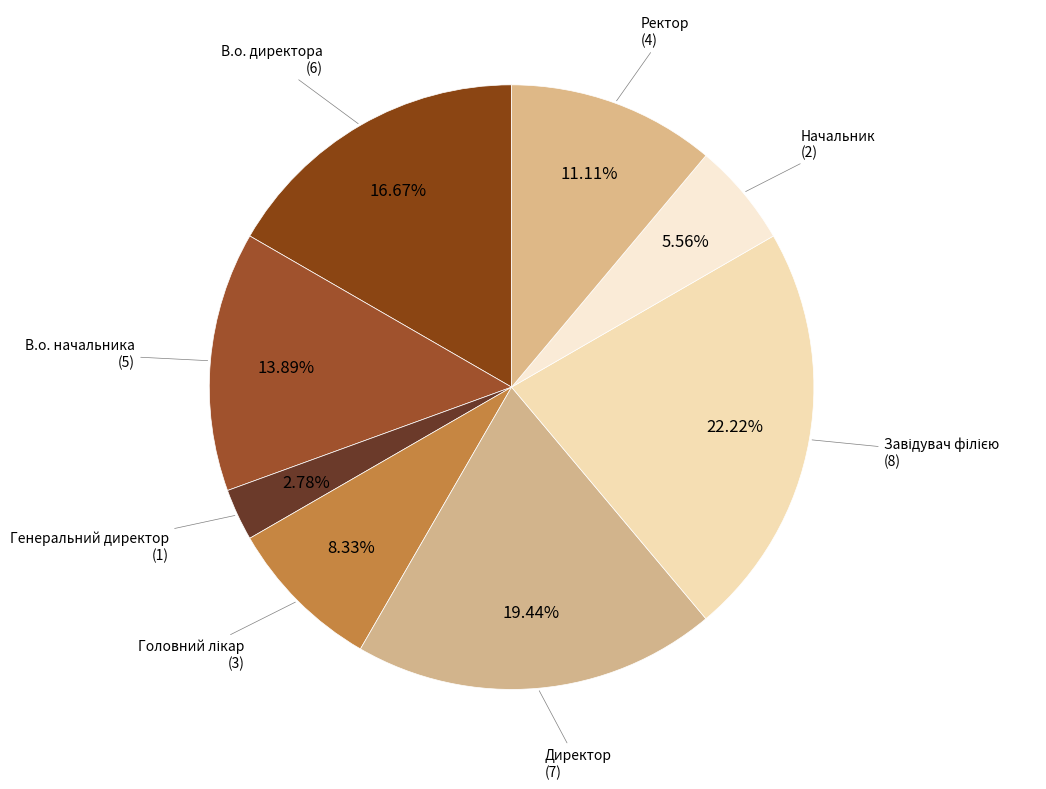

Is there a majority slice in this chart?

No